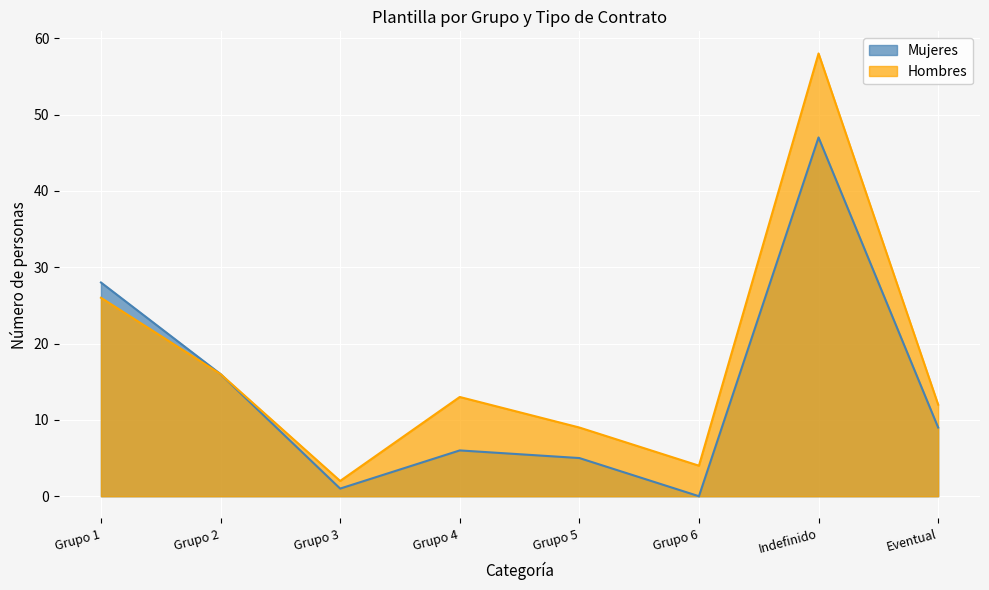

Between Grupo 2 and Grupo 4, which series saw the biggest shift?

Mujeres